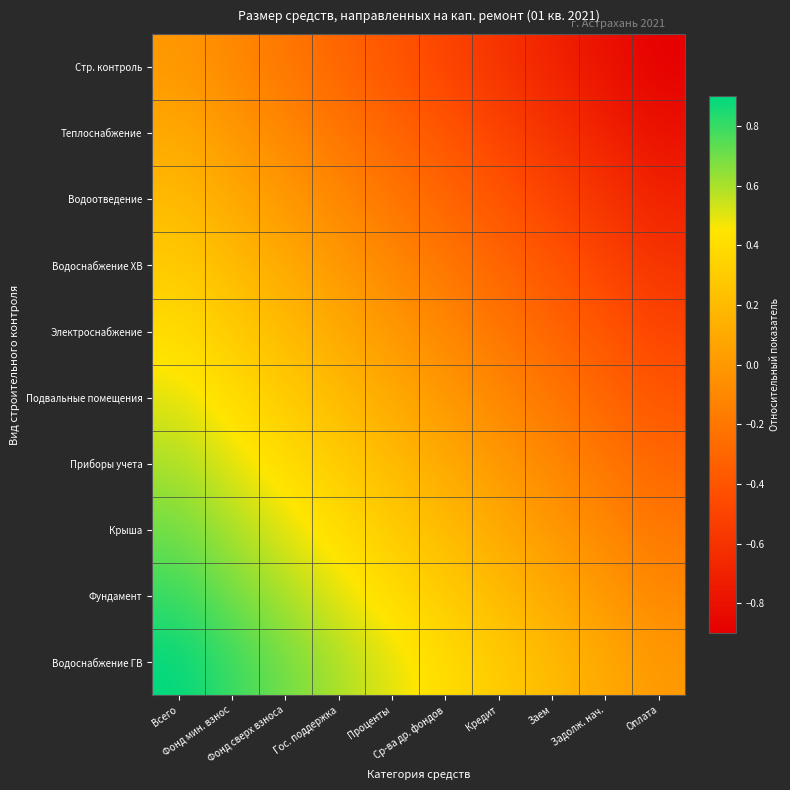

Reading right to left, transcribe all the data shown in this chart.

Стр. контроль: Оплата=-0.9	Задолж. нач.=-0.8	Заем=-0.7	Кредит=-0.6	Ср-ва др. фондов=-0.5	Проценты=-0.4	Гос. поддержка=-0.3	Фонд сверх взноса=-0.2	Фонд мин. взнос=-0.1	Всего=0.0
Теплоснабжение: Оплата=-0.8	Задолж. нач.=-0.7	Заем=-0.6	Кредит=-0.5	Ср-ва др. фондов=-0.4	Проценты=-0.3	Гос. поддержка=-0.2	Фонд сверх взноса=-0.1	Фонд мин. взнос=0.0	Всего=0.1
Водоотведение: Оплата=-0.7	Задолж. нач.=-0.6	Заем=-0.5	Кредит=-0.4	Ср-ва др. фондов=-0.3	Проценты=-0.2	Гос. поддержка=-0.1	Фонд сверх взноса=0.0	Фонд мин. взнос=0.1	Всего=0.2
Водоснабжение ХВ: Оплата=-0.6	Задолж. нач.=-0.5	Заем=-0.4	Кредит=-0.3	Ср-ва др. фондов=-0.2	Проценты=-0.1	Гос. поддержка=0.0	Фонд сверх взноса=0.1	Фонд мин. взнос=0.2	Всего=0.3
Электроснабжение: Оплата=-0.5	Задолж. нач.=-0.4	Заем=-0.3	Кредит=-0.2	Ср-ва др. фондов=-0.1	Проценты=0.0	Гос. поддержка=0.1	Фонд сверх взноса=0.2	Фонд мин. взнос=0.3	Всего=0.4
Подвальные помещения: Оплата=-0.4	Задолж. нач.=-0.3	Заем=-0.2	Кредит=-0.1	Ср-ва др. фондов=0.0	Проценты=0.1	Гос. поддержка=0.2	Фонд сверх взноса=0.3	Фонд мин. взнос=0.4	Всего=0.5
Приборы учета: Оплата=-0.3	Задолж. нач.=-0.2	Заем=-0.1	Кредит=0.0	Ср-ва др. фондов=0.1	Проценты=0.2	Гос. поддержка=0.3	Фонд сверх взноса=0.4	Фонд мин. взнос=0.5	Всего=0.6
Крыша: Оплата=-0.2	Задолж. нач.=-0.1	Заем=0.0	Кредит=0.1	Ср-ва др. фондов=0.2	Проценты=0.3	Гос. поддержка=0.4	Фонд сверх взноса=0.5	Фонд мин. взнос=0.6	Всего=0.7
Фундамент: Оплата=-0.1	Задолж. нач.=0.0	Заем=0.1	Кредит=0.2	Ср-ва др. фондов=0.3	Проценты=0.4	Гос. поддержка=0.5	Фонд сверх взноса=0.6	Фонд мин. взнос=0.7	Всего=0.8
Водоснабжение ГВ: Оплата=0.0	Задолж. нач.=0.1	Заем=0.2	Кредит=0.3	Ср-ва др. фондов=0.4	Проценты=0.5	Гос. поддержка=0.6	Фонд сверх взноса=0.7	Фонд мин. взнос=0.8	Всего=0.9